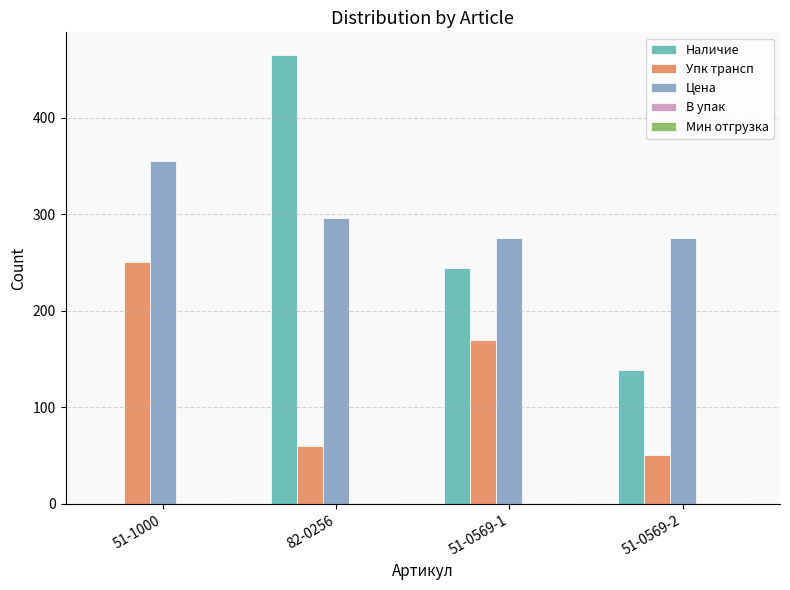

The value of Упк трансп at 82-0256 is 19.4. True or false?

False